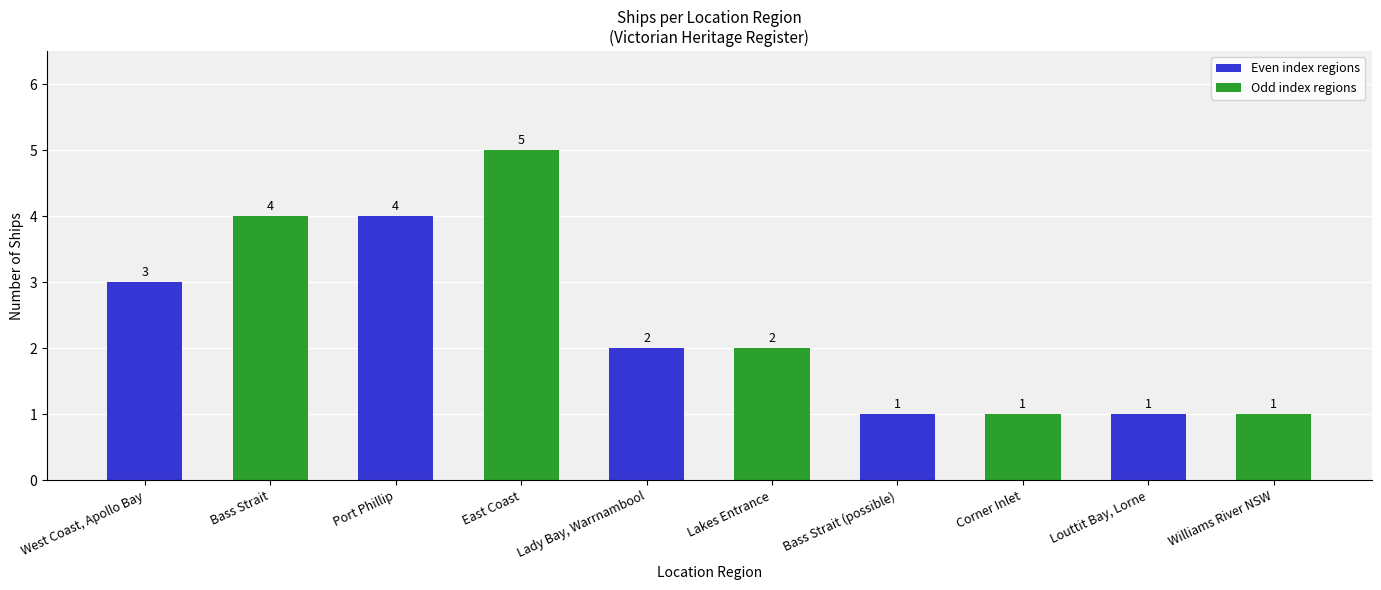

What is the approximate value at Williams River NSW?

1